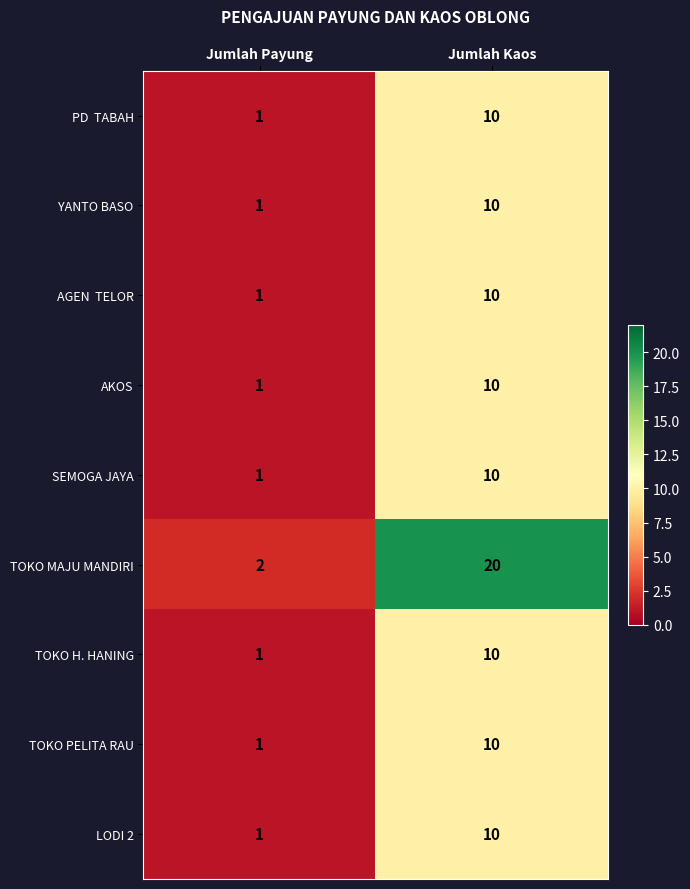

Where is AKOS nearest to the value 5?

Jumlah Payung